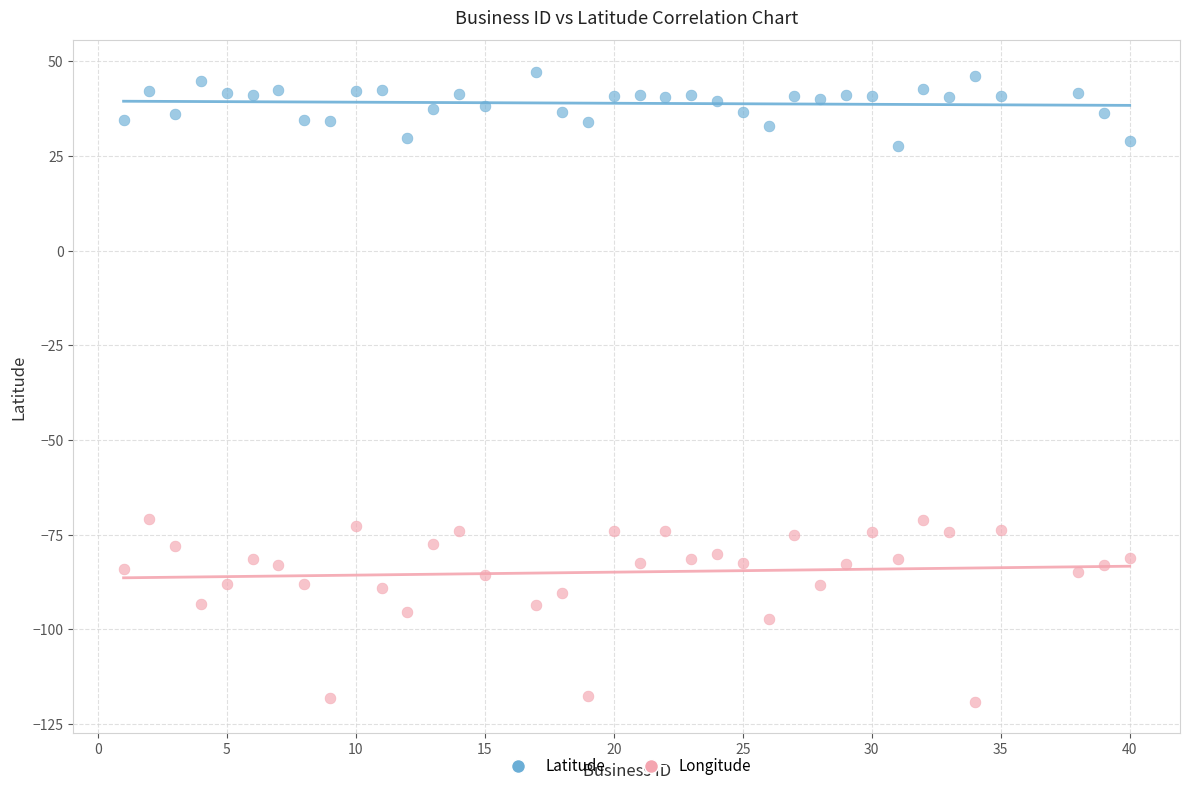

Which series has the largest Y range (max minus min)?

Longitude